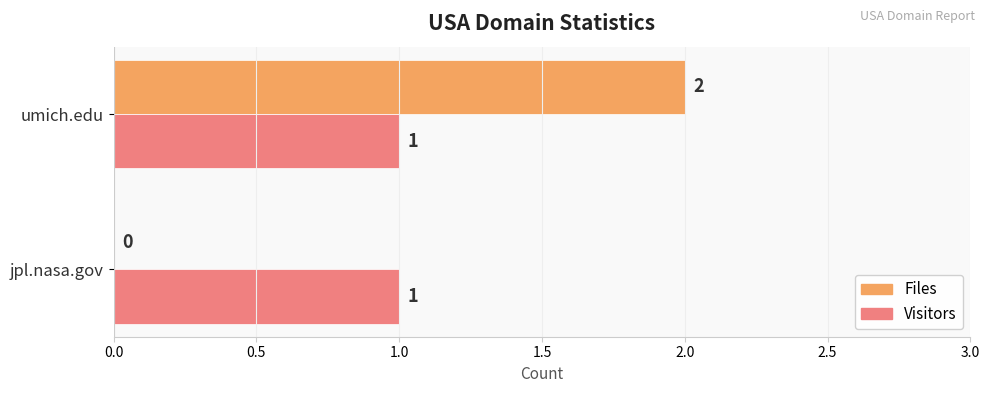

Is the value of Files at jpl.nasa.gov greater than the value of Visitors at umich.edu?

No